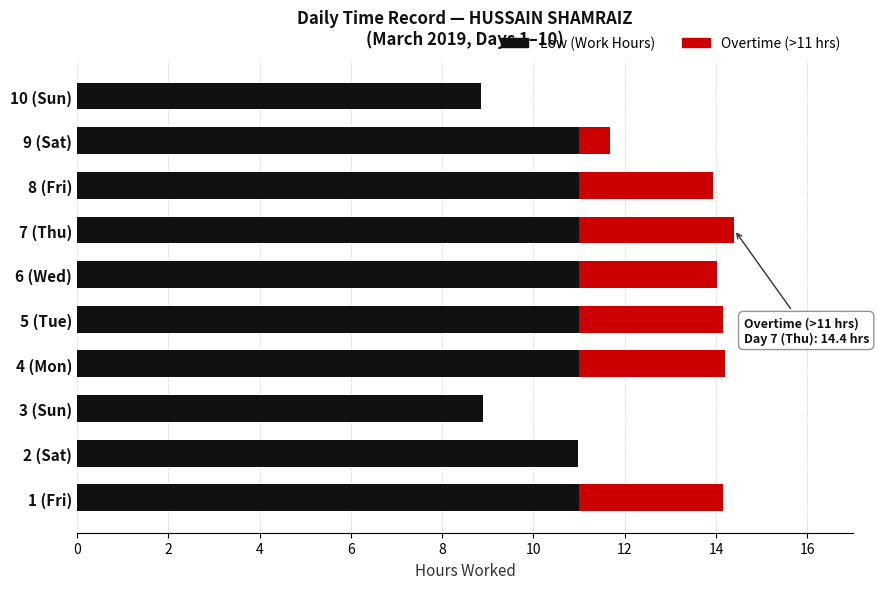

What is the maximum value for Low (Work Hours)?

11.0